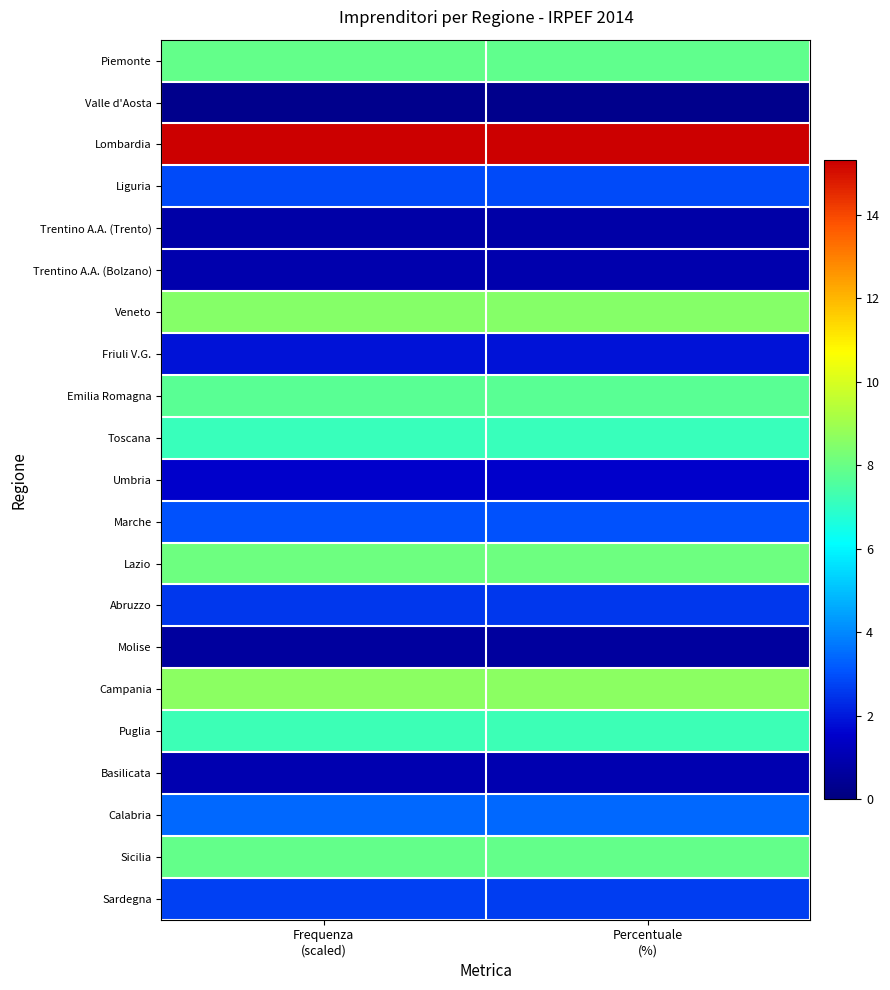

How many series are shown in this chart?

21